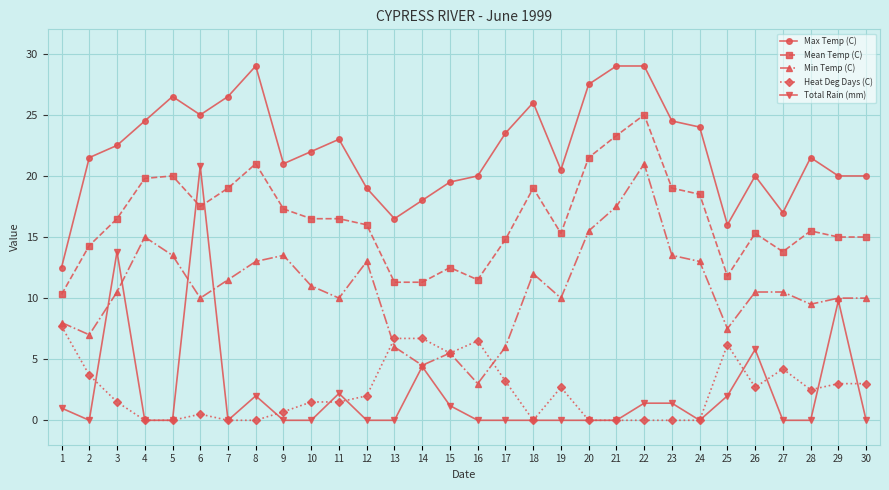

What is the minimum value for Mean Temp (C)?

10.3